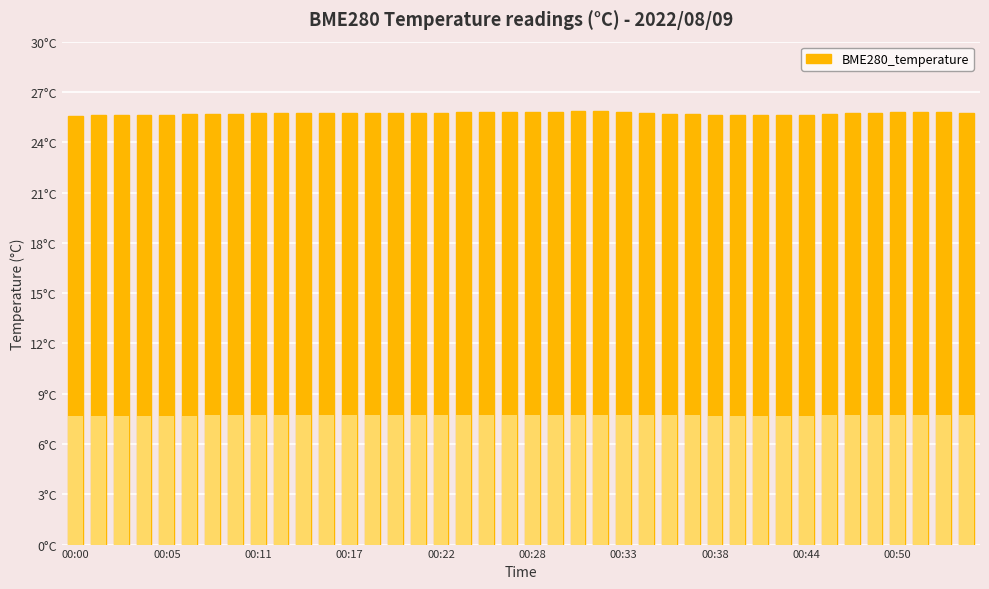

Reading left to right, what are all the values shown in this chart?

25.6	25.6	25.6	25.6	25.6	25.7	25.7	25.7	25.7	25.7	25.8	25.8	25.7	25.7	25.7	25.8	25.8	25.8	25.8	25.8	25.8	25.8	25.8	25.8	25.8	25.8	25.7	25.7	25.6	25.6	25.6	25.6	25.6	25.7	25.7	25.8	25.8	25.8	25.8	25.8